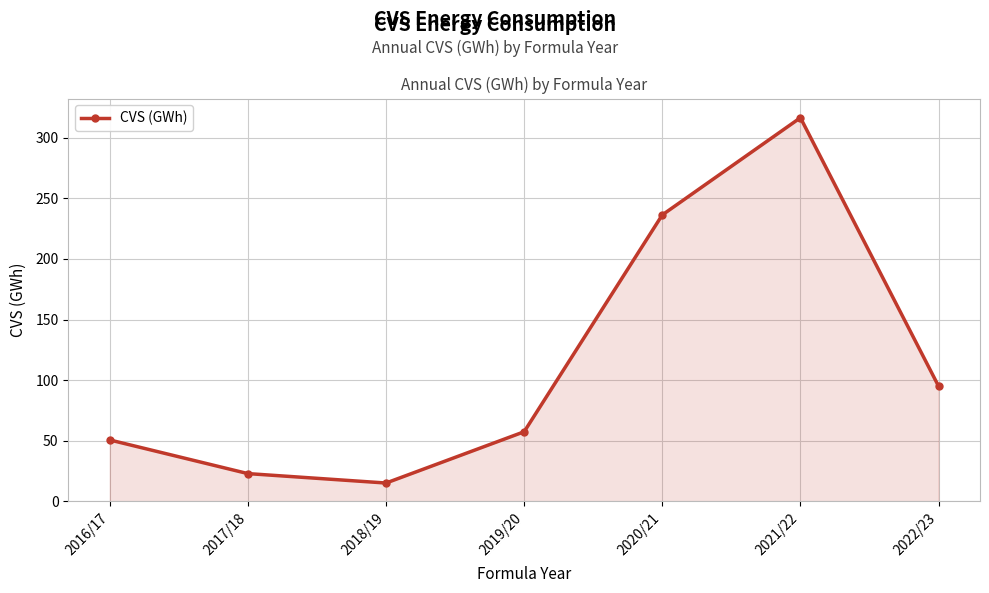

What is the smallest value displayed?

15.1